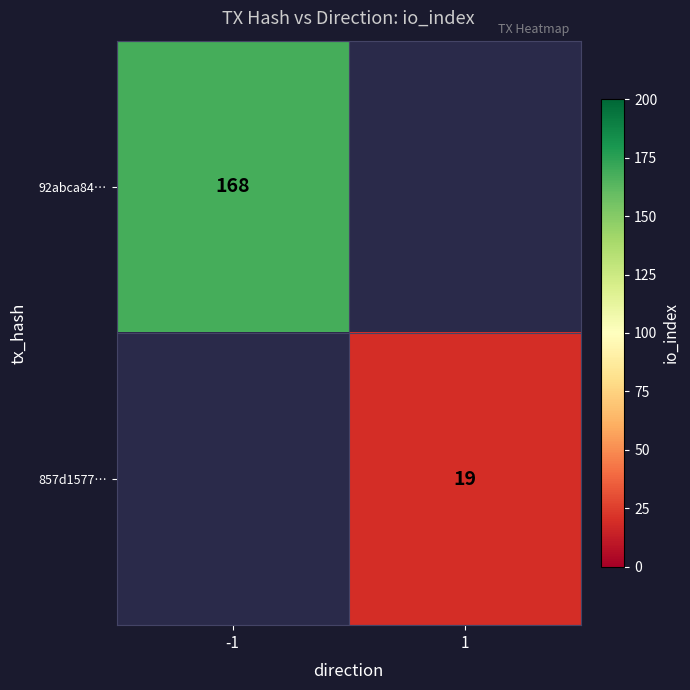

At how many categories does at least one series exceed 92?

1